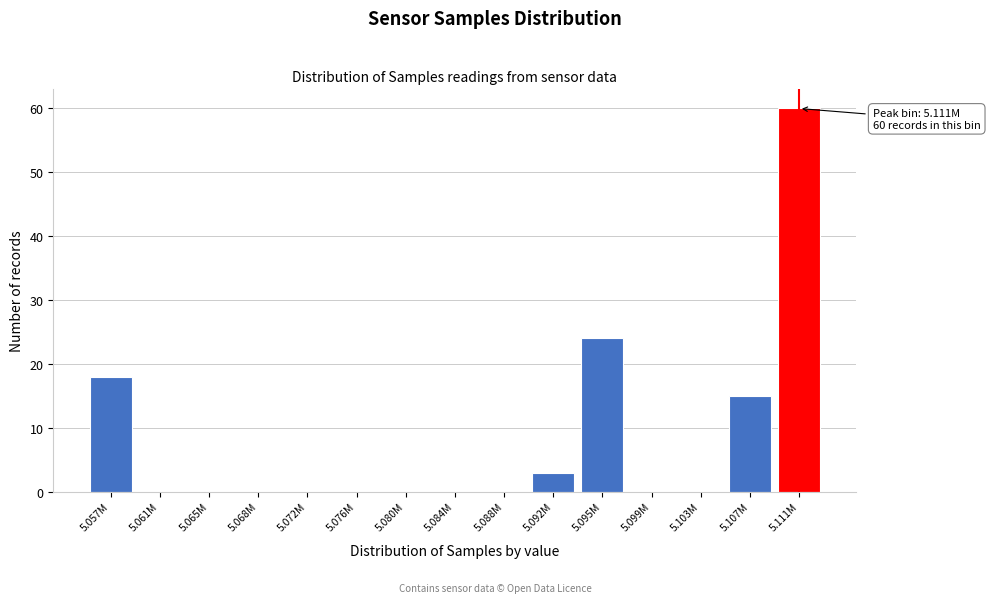

Reading left to right, what are all the values shown in this chart?

5.057M=18	5.061M=0	5.065M=0	5.068M=0	5.072M=0	5.076M=0	5.080M=0	5.084M=0	5.088M=0	5.092M=3	5.095M=24	5.099M=0	5.103M=0	5.107M=15	5.111M=60